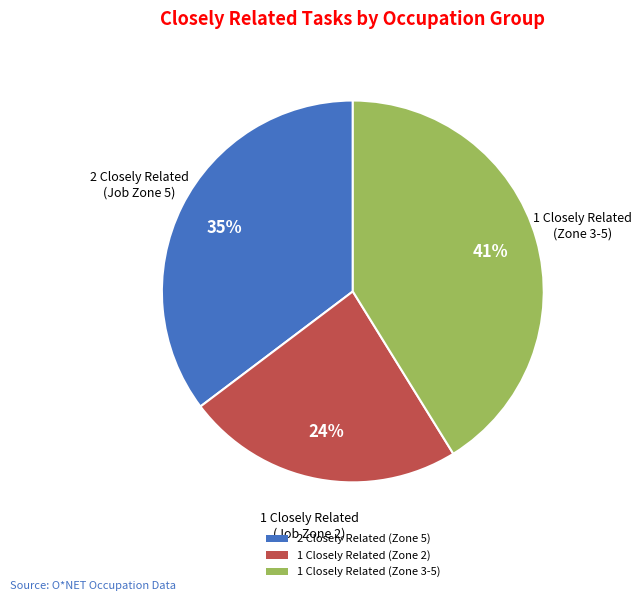

To the nearest percent, what is the average slice percentage?

33%